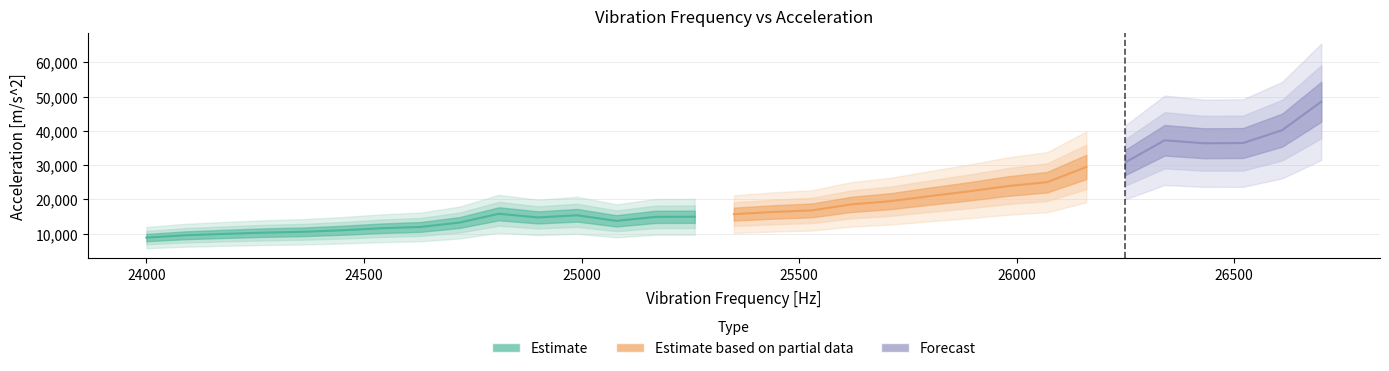

Reading left to right, list all the values displayed in this chart.

24000=8855.5	24090=9542.1	24180=9944.5	24270=10311.7	24360=10550.3	24450=10998.5	24540=11588.4	24630=11970.0	24720=13264.8	24810=15813.1	24900=14752.7	24990=15373.9	25080=13752.8	25170=14917.4	25260=14952.2	25350=15712.9	25440=16338.4	25530=16810.4	25620=18556.4	25710=19488.9	25800=20965.7	25890=22354.7	25980=23903.3	26070=25042.4	26160=29486.0	26250=30830.4	26340=37272.6	26430=36401.8	26520=36459.7	26610=40219.1	26700=48518.0